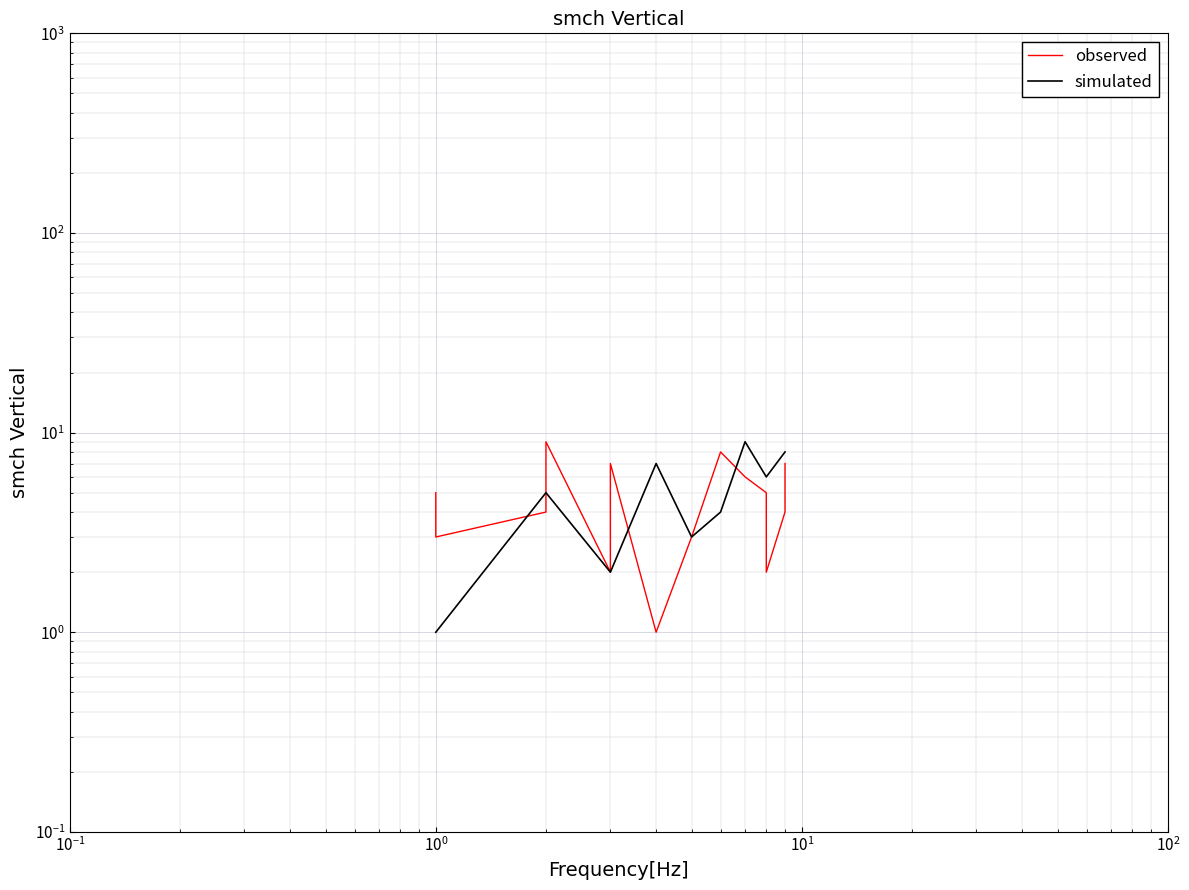

True or false: simulated has more than 2 points higher than both neighbors.

False